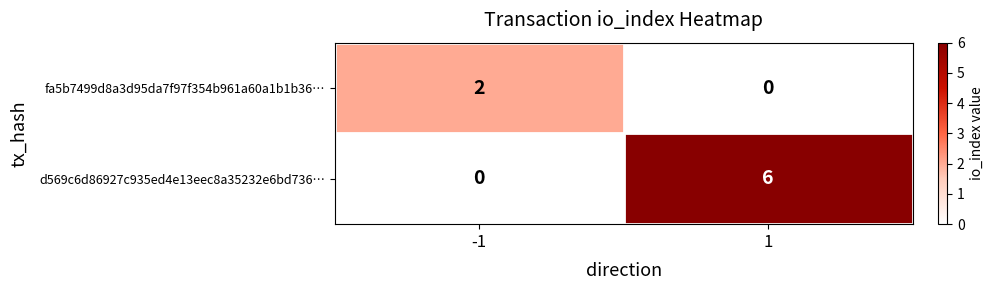

Is it true that d569c6d86927c935ed4e13eec8a35232e6bd736… equals 6 at 1?

True